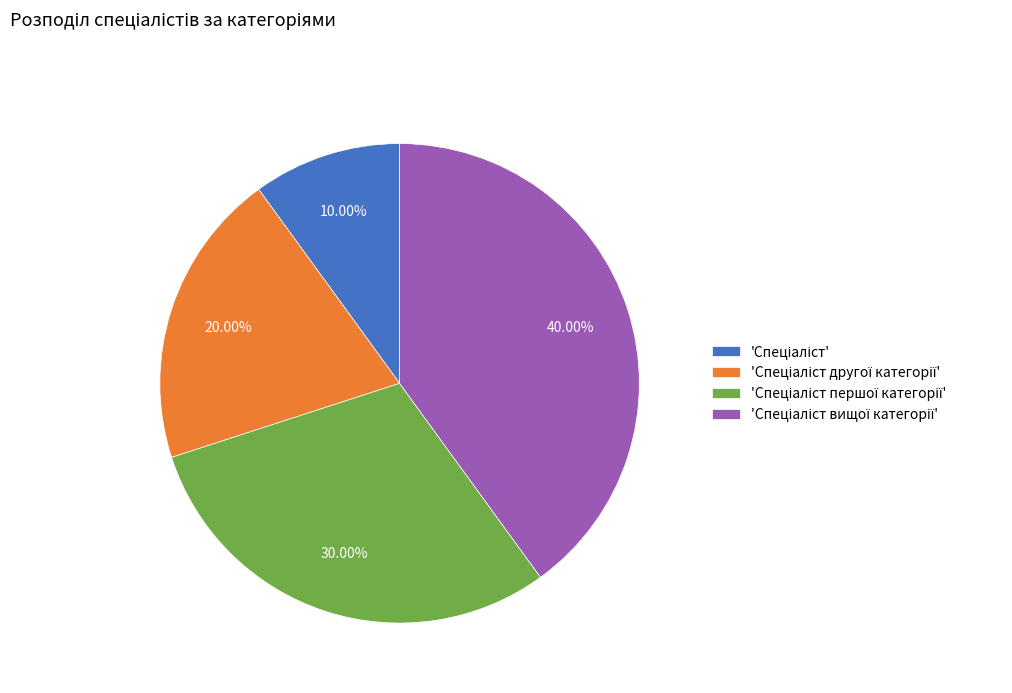

Does any single category account for the majority?

No